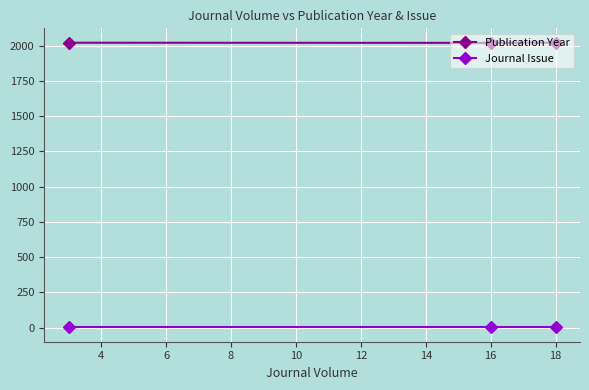

What is the lowest value of the Publication Year series?

2021